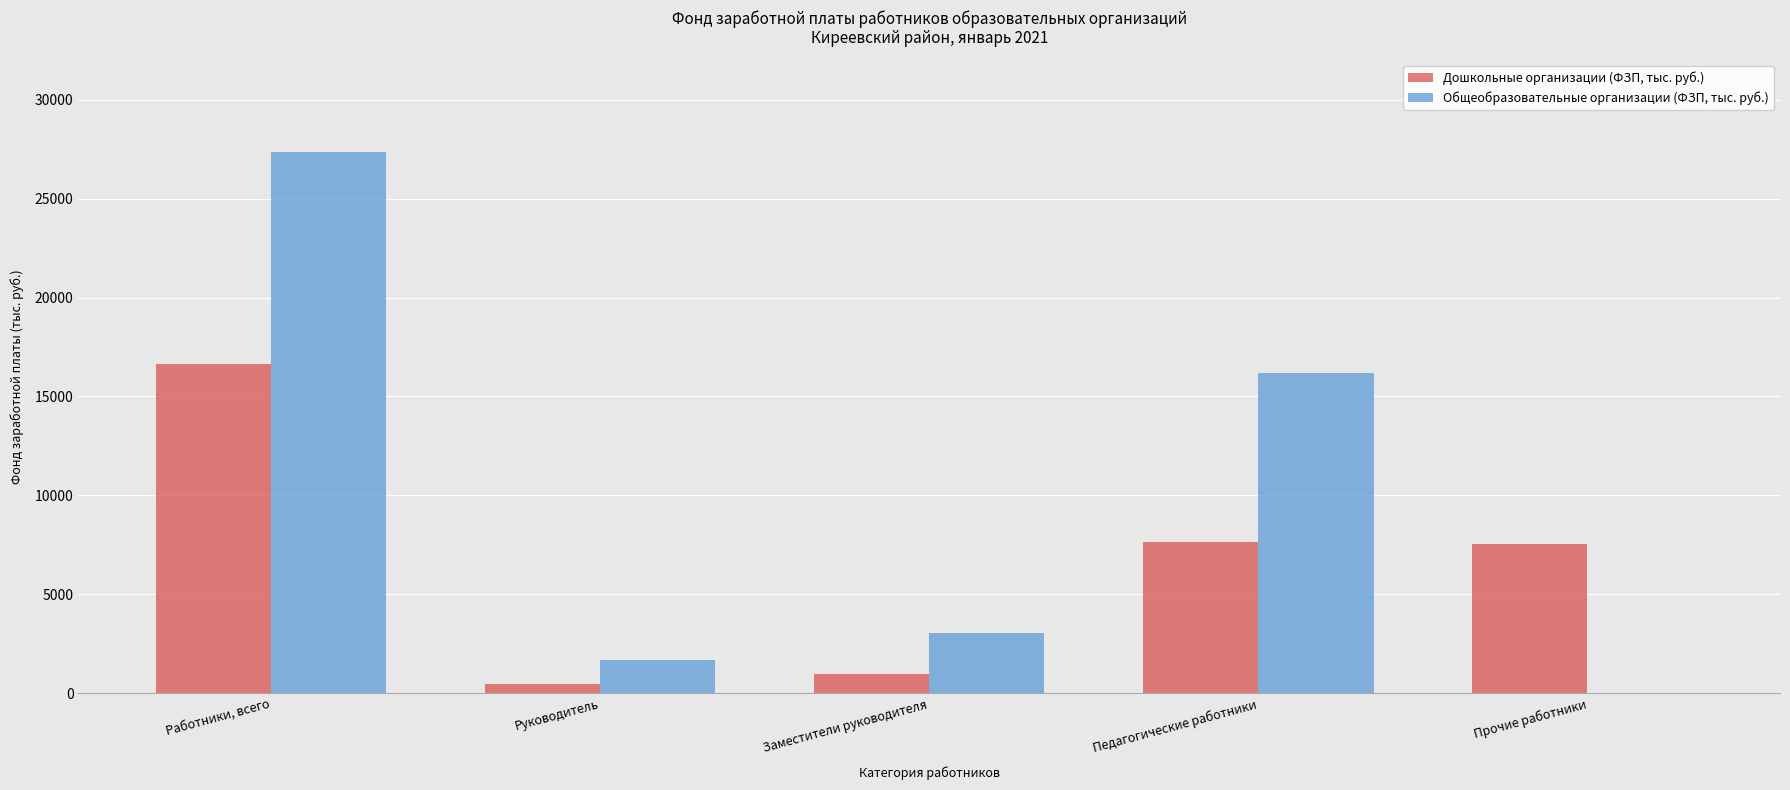

What are all the series names shown in the legend?

Дошкольные организации (ФЗП, тыс. руб.), Общеобразовательные организации (ФЗП, тыс. руб.)